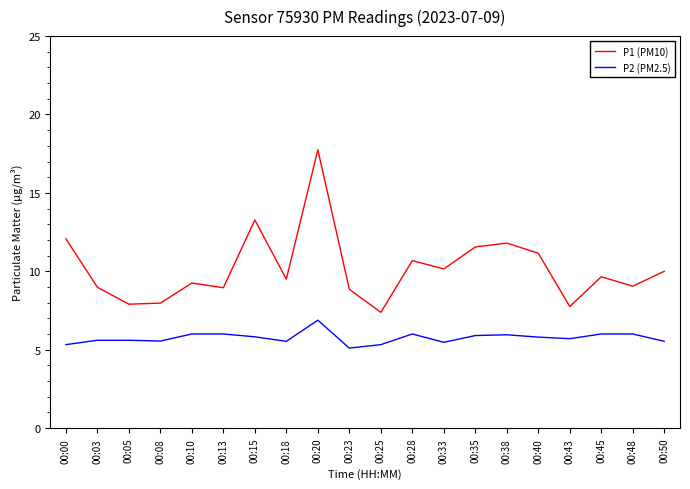

Rank the series at 00:33 from lowest to highest value.

P2 (PM2.5), P1 (PM10)